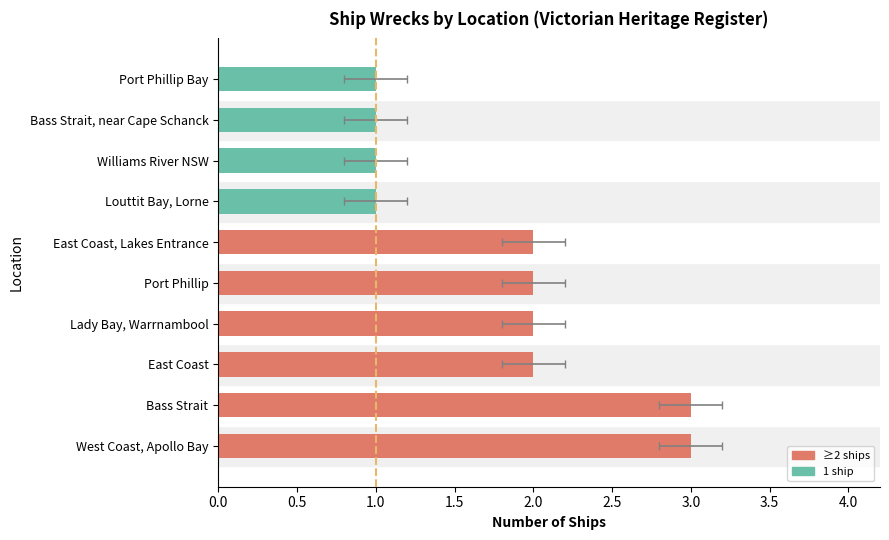

Where is the data nearest to the value 2?

East Coast